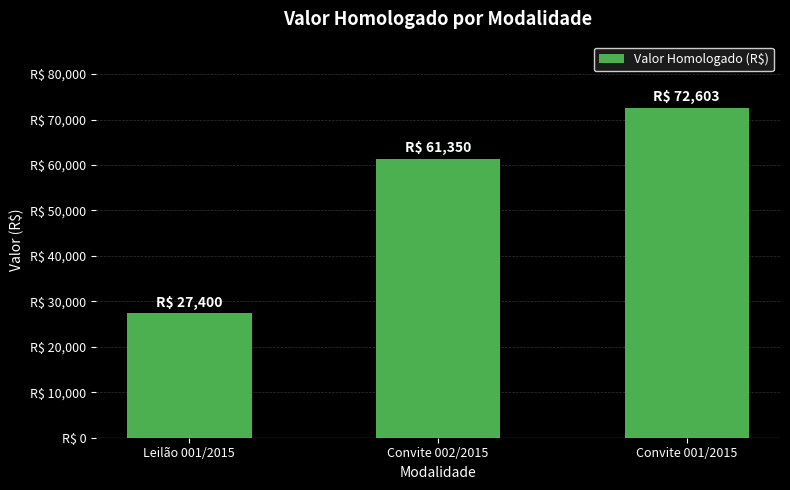

Reading left to right, what are all the values shown in this chart?

Leilão 001/2015=27400	Convite 002/2015=61350	Convite 001/2015=72603